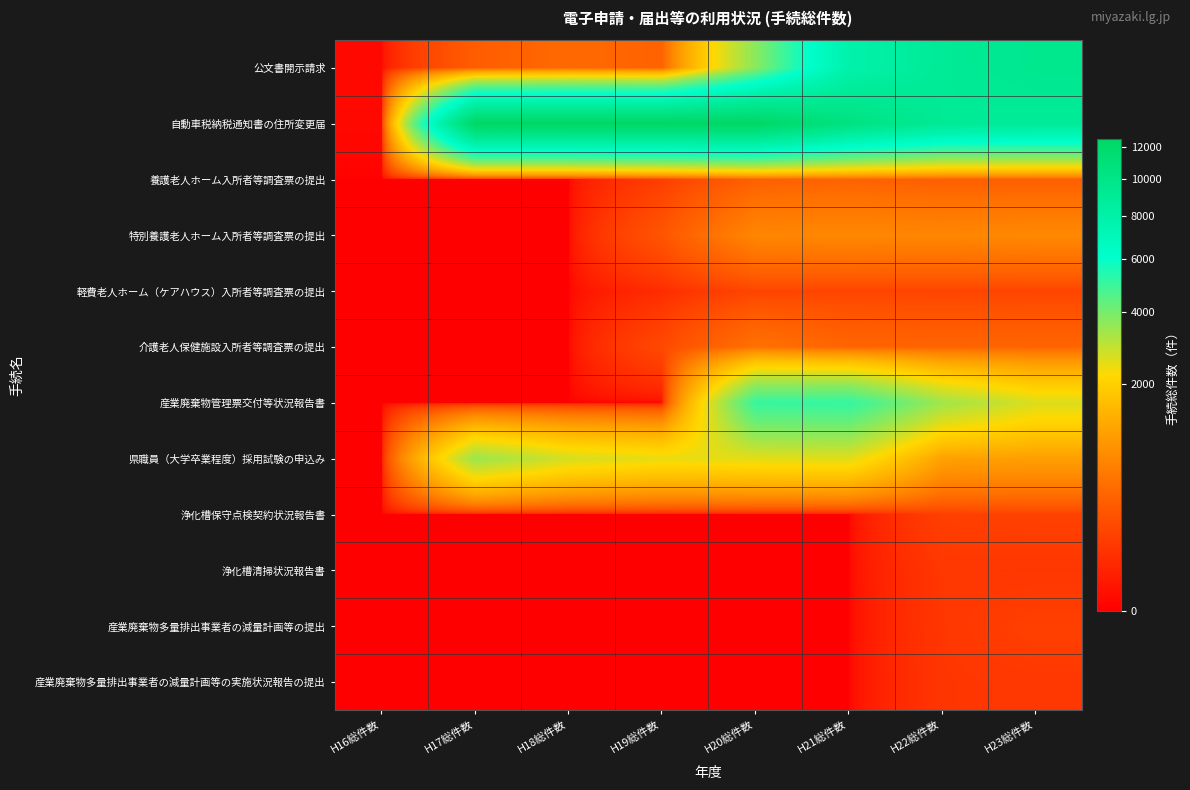

At which category does the chart reach its minimum across all series?

H16総件数